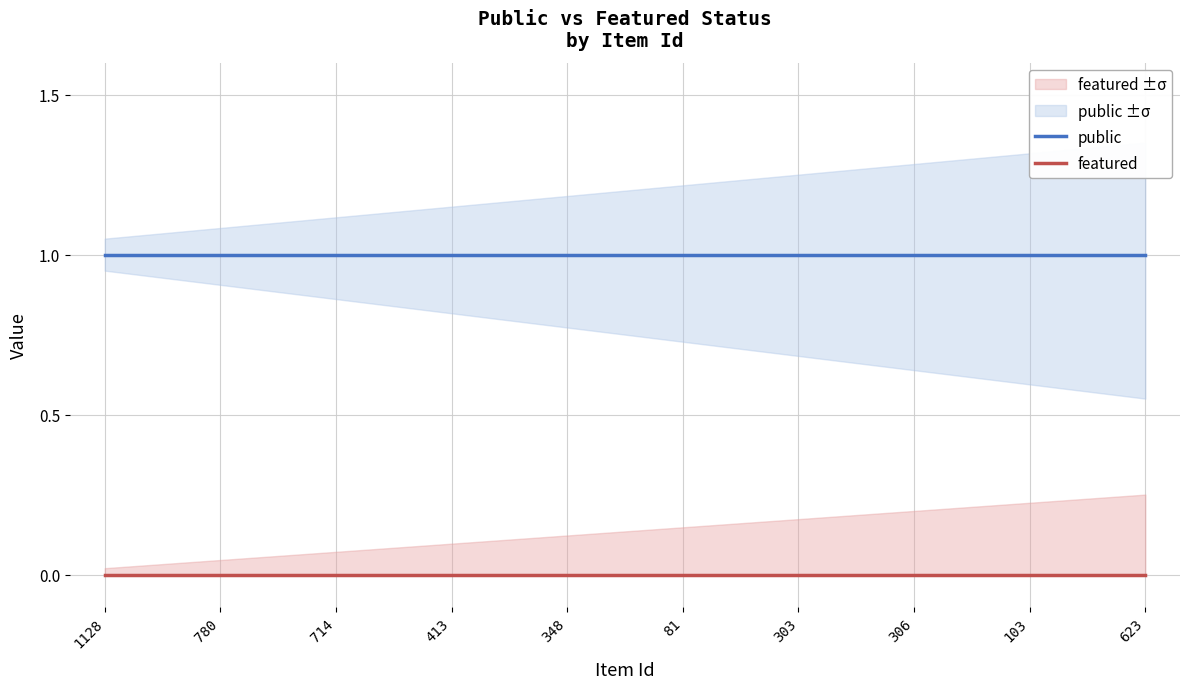

What is the label of the 10th point from the left?

623